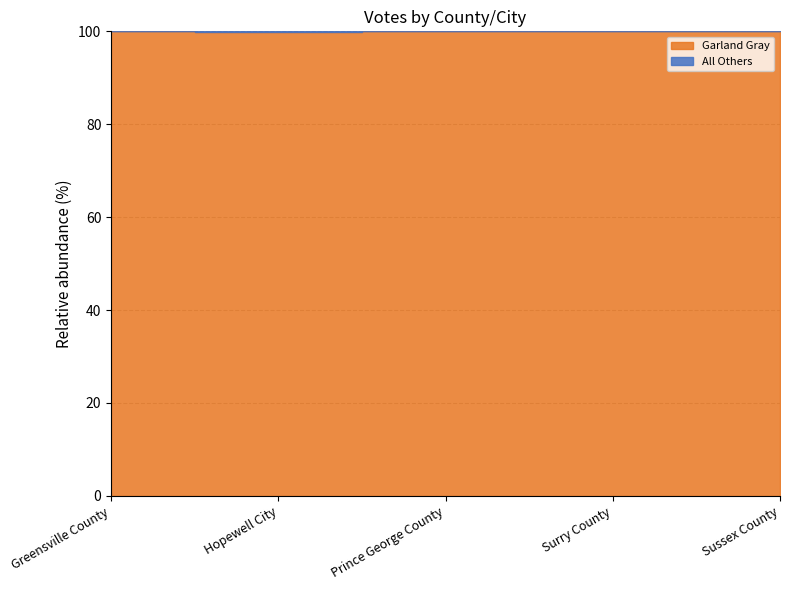

The value of All Others at Sussex County is 1. True or false?

False